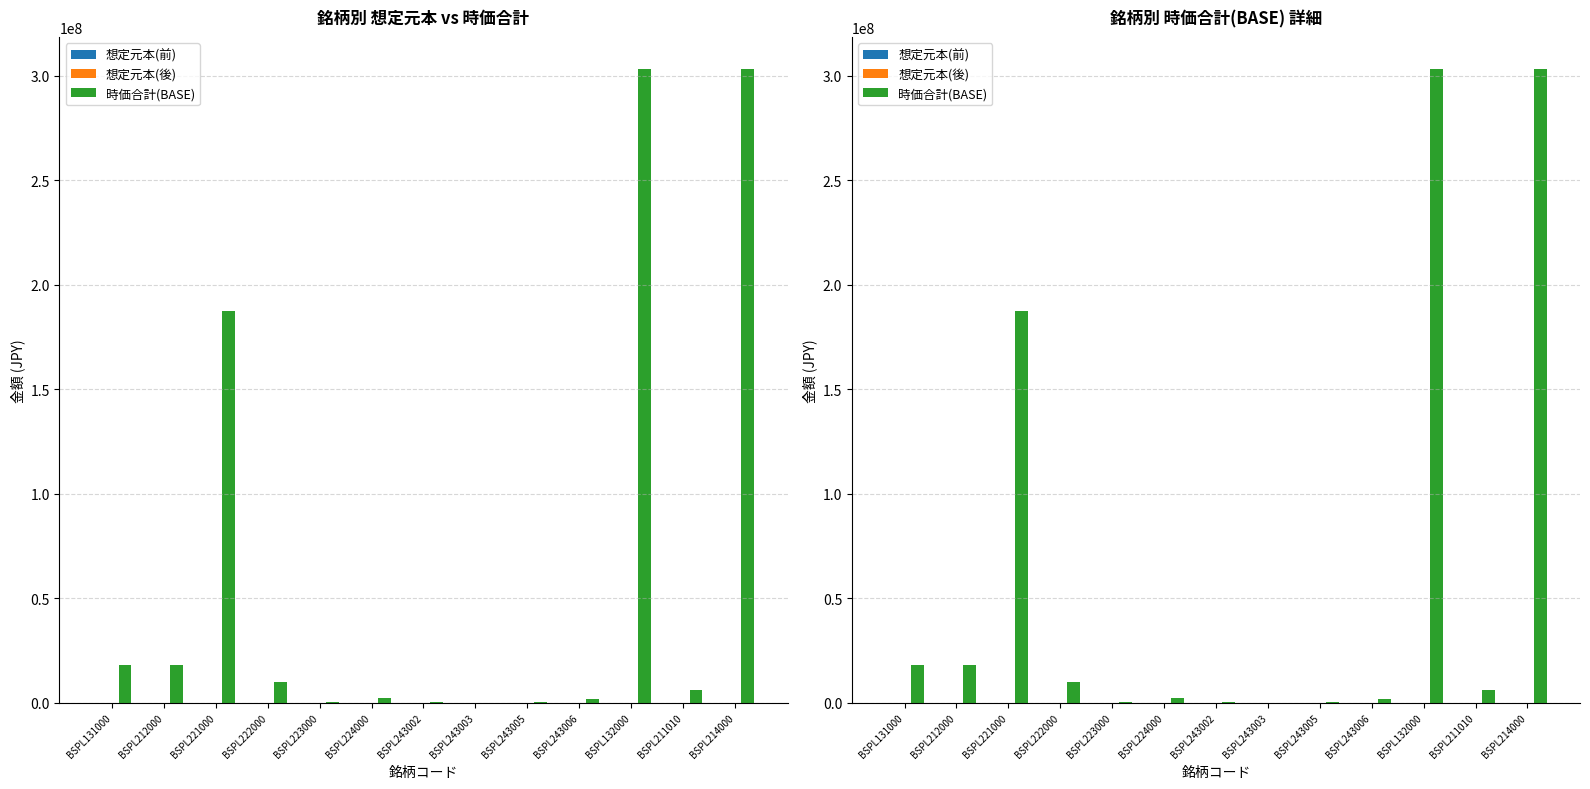

Reading right to left, transcribe all the data shown in this chart.

想定元本(前): 0.0	0.0	0.0	0.0	0.0	0.0	0.0	0.0	0.0	0.0	0.0	0.0	0.0
想定元本(後): 0.0	0.0	0.0	0.0	0.0	0.0	0.0	0.0	0.0	0.0	0.0	0.0	0.0
時価合計(BASE): 303270075.3	5892784.4	303270075.3	1502353.0	413126.0	27259.0	83525.6	2044976.0	272664.0	10010129.1	187187000.0	18038171.8	18038171.8